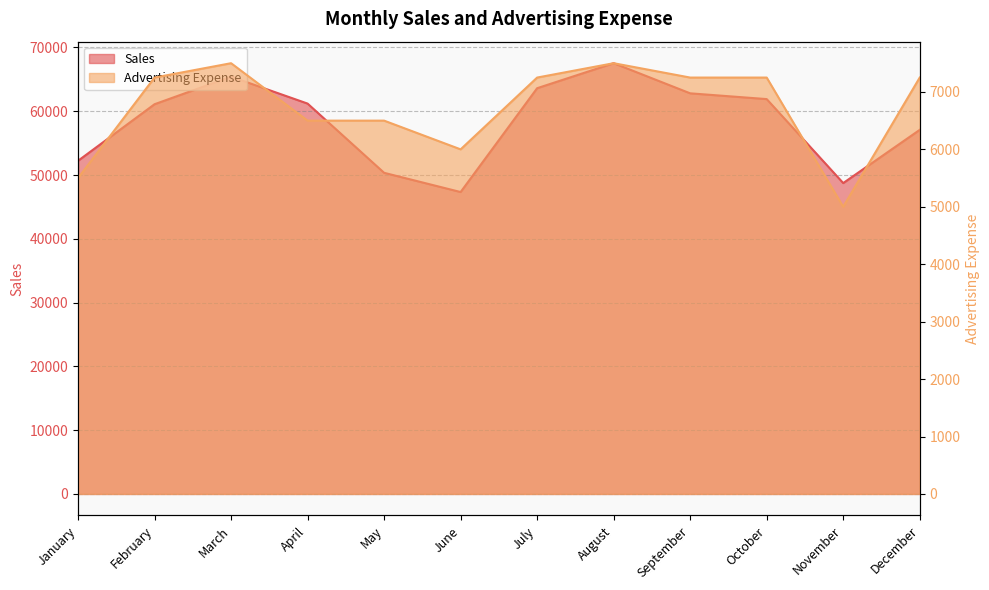

True or false: Advertising Expense and Sales cross at least once.

False